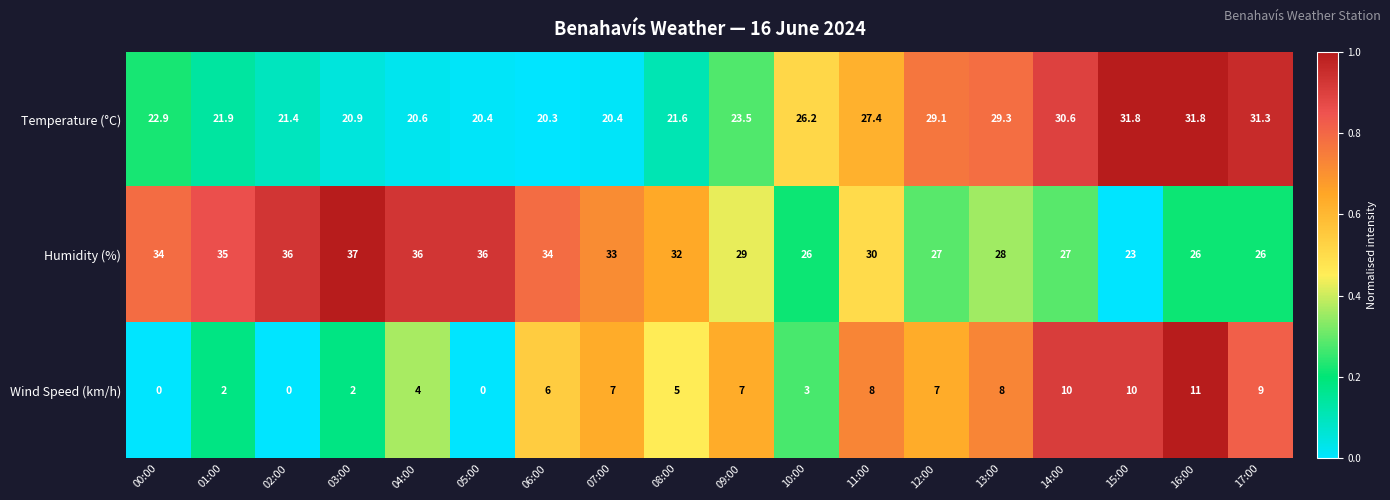

Is it true that Wind Speed (km/h) equals 2.0 at 08:00?

False